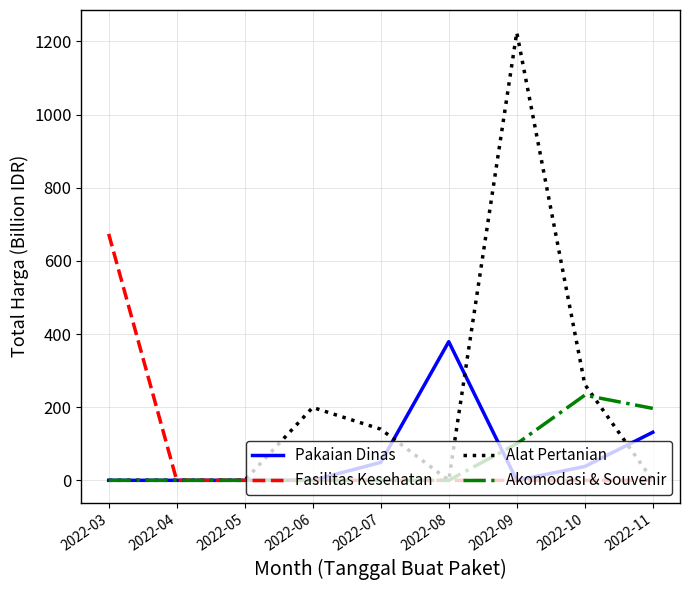

Which series has the largest total across all categories?

Alat Pertanian